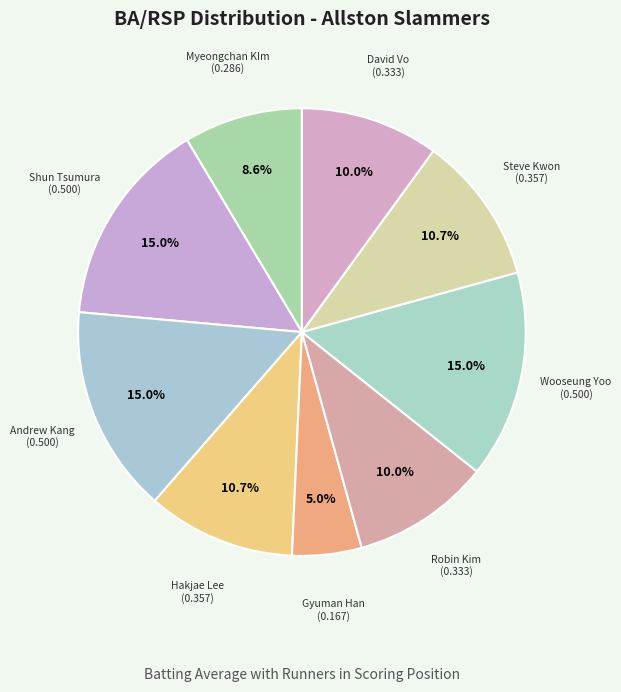

Which slice is the smallest?

Gyuman Han